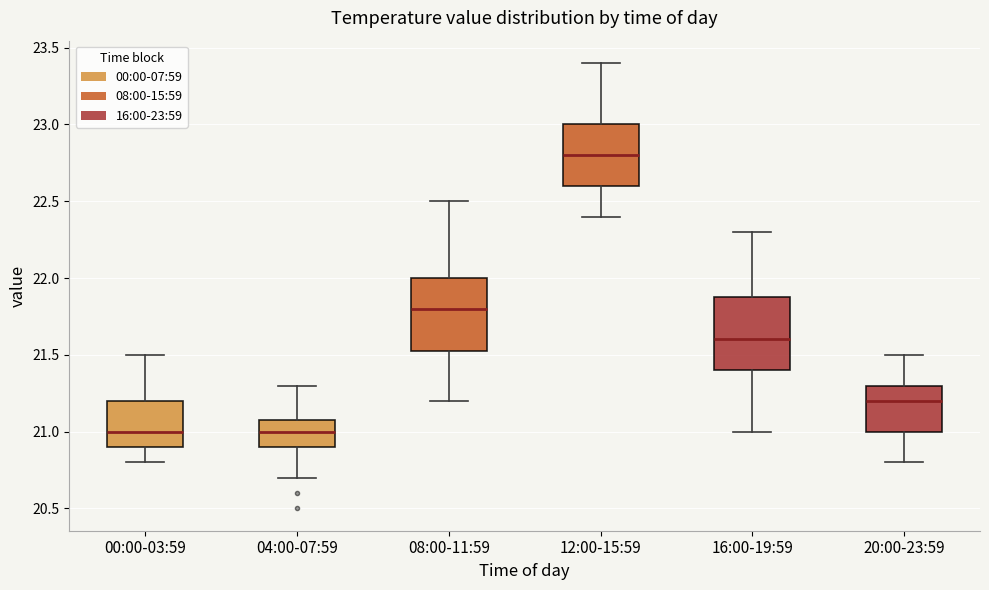

Reading left to right, transcribe this box plot: for each box, give where its median line is, the range the box spans, and where its two whiskers end, as read against the y-axis. The values are not printed on the chart, so give them approximately, as read against the axis.

00:00-03:59: median 21.00, box 20.90 to 21.20, whiskers 20.80 to 21.50
04:00-07:59: median 21.00, box 20.90 to 21.10, whiskers 20.70 to 21.30
08:00-11:59: median 21.80, box 21.55 to 22.00, whiskers 21.20 to 22.50
12:00-15:59: median 22.80, box 22.60 to 23.00, whiskers 22.40 to 23.40
16:00-19:59: median 21.60, box 21.40 to 21.90, whiskers 21.00 to 22.30
20:00-23:59: median 21.20, box 21.00 to 21.30, whiskers 20.80 to 21.50